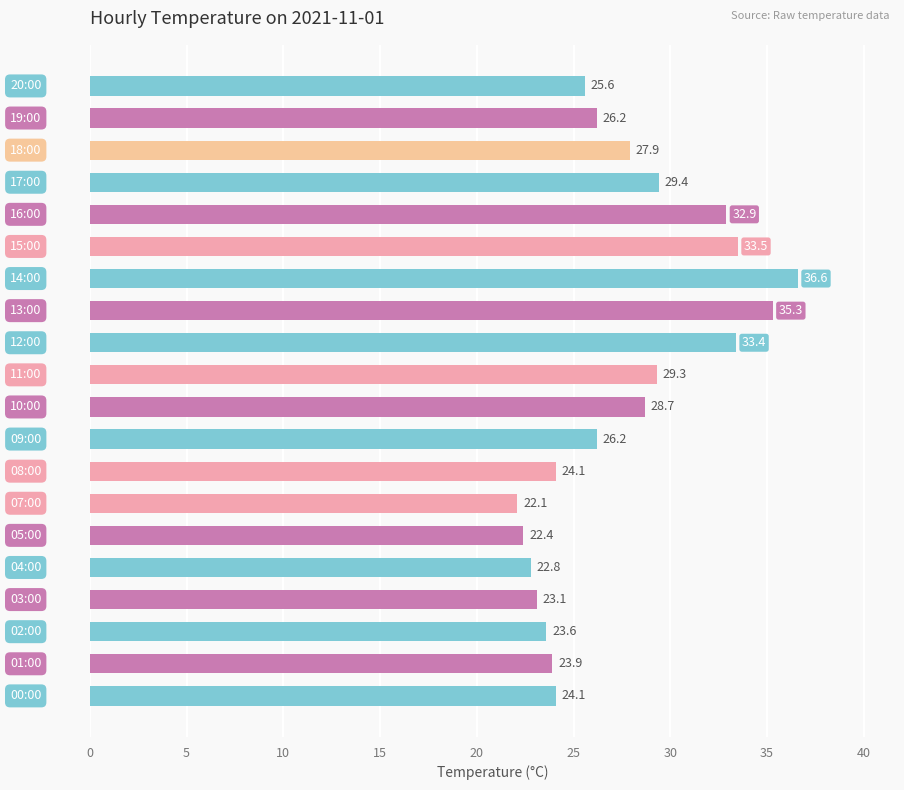

What is the difference between the second highest and minimum values?

13.2